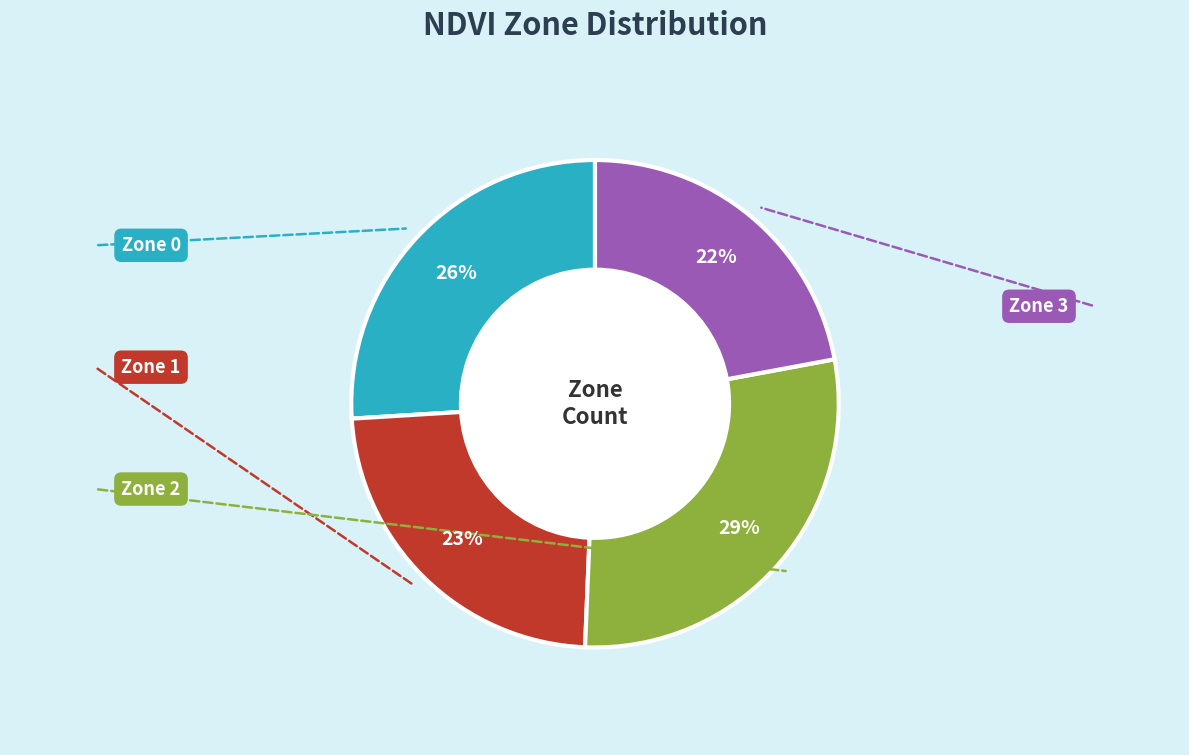

To the nearest percent, what is the average slice percentage?

25%